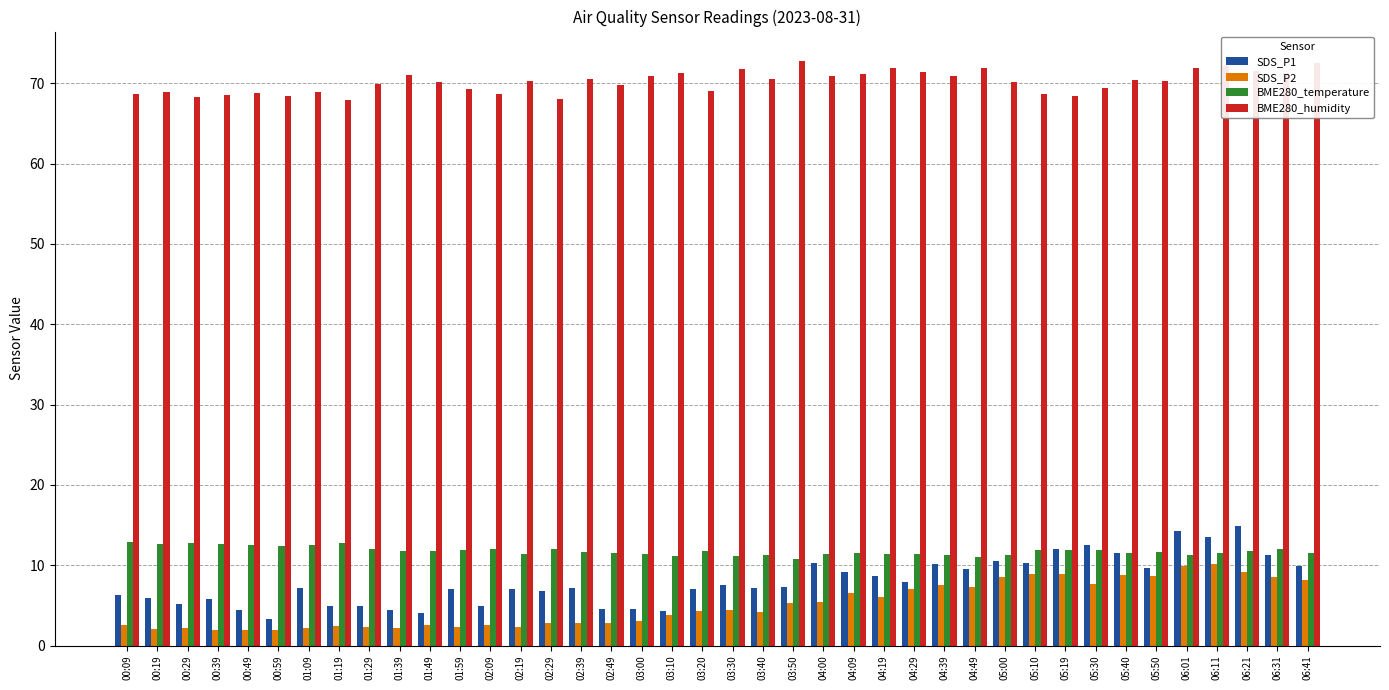

What is the difference between the maximum and second lowest values in the SDS_P1 series?

10.9